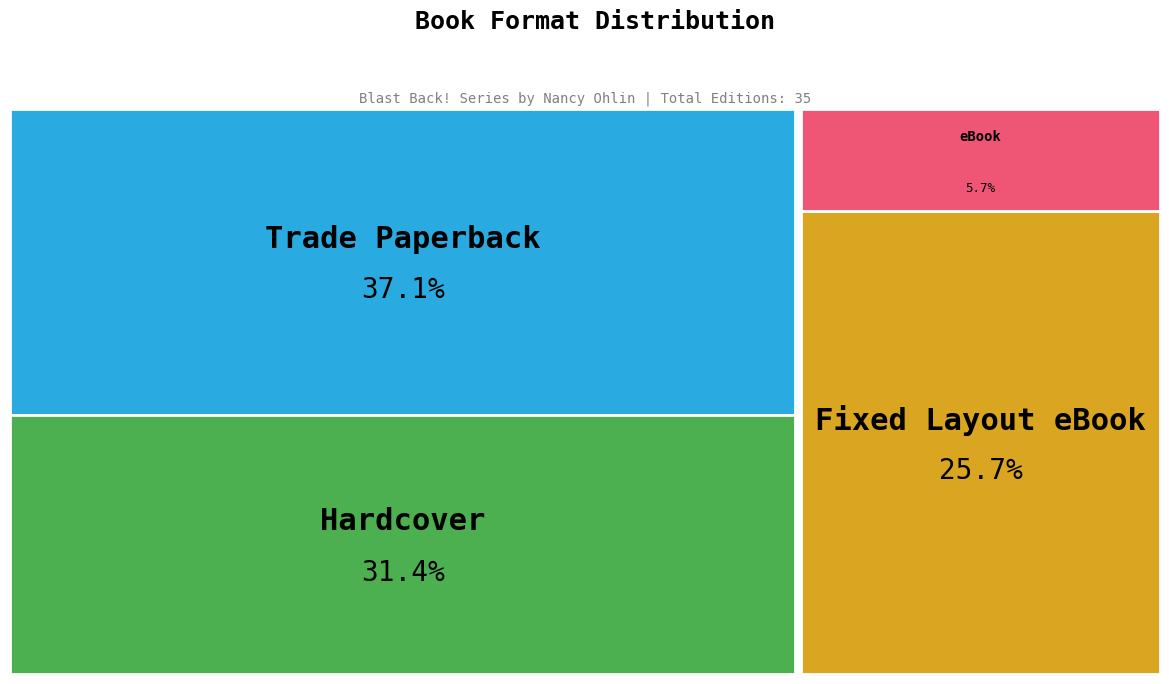

Which slice is the largest?

Trade Paperback